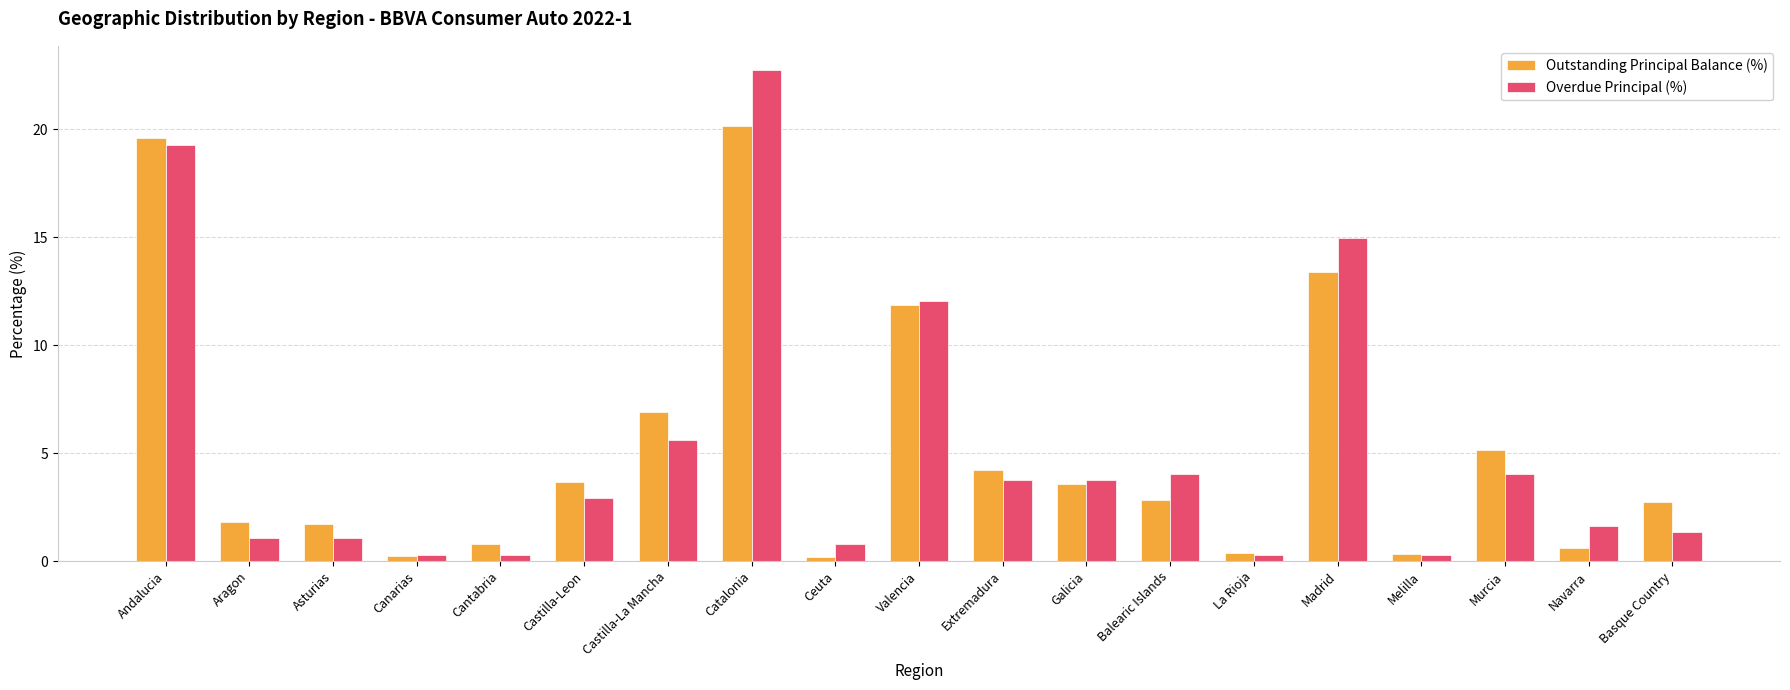

At which label is Overdue Principal (%) closest to 11?

Valencia